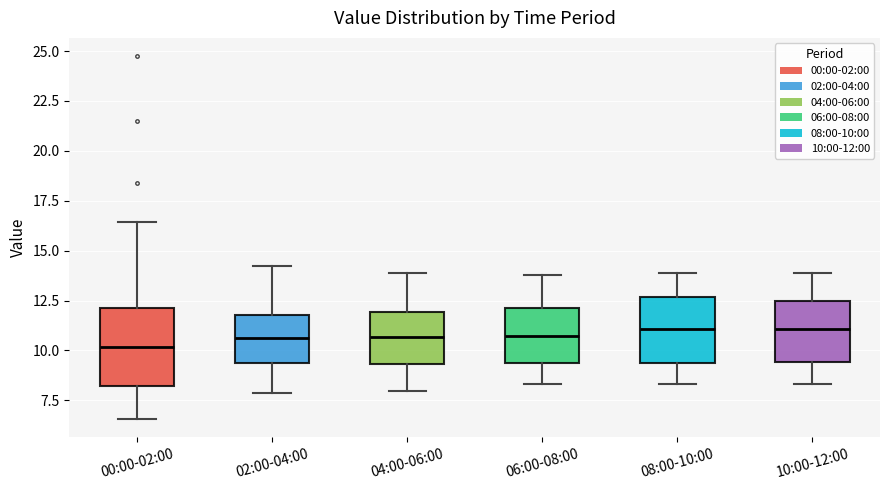

Reading left to right, read every box against the y-axis: the position of its median line, the range the box covers, and the ends of its whiskers. The values are not printed on the chart, so give them approximately, as read against the axis.

00:00-02:00: median 10.0, box 8.0 to 12.0, whiskers 6.5 to 16.5
02:00-04:00: median 10.5, box 9.5 to 12.0, whiskers 8.0 to 14.0
04:00-06:00: median 10.5, box 9.5 to 12.0, whiskers 8.0 to 14.0
06:00-08:00: median 10.5, box 9.5 to 12.0, whiskers 8.5 to 14.0
08:00-10:00: median 11.0, box 9.5 to 12.5, whiskers 8.5 to 14.0
10:00-12:00: median 11.0, box 9.5 to 12.5, whiskers 8.5 to 14.0